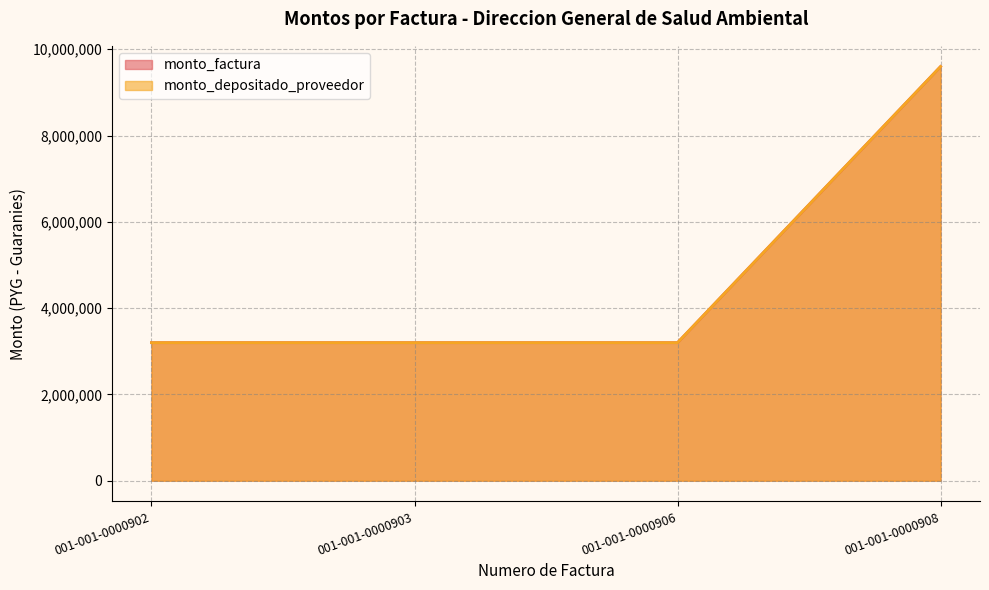

Reading right to left, list all the values displayed in this chart.

monto_factura: 9600000	3200000	3200000	3200000
monto_depositado_proveedor: 9600000	3200000	3200000	3200000